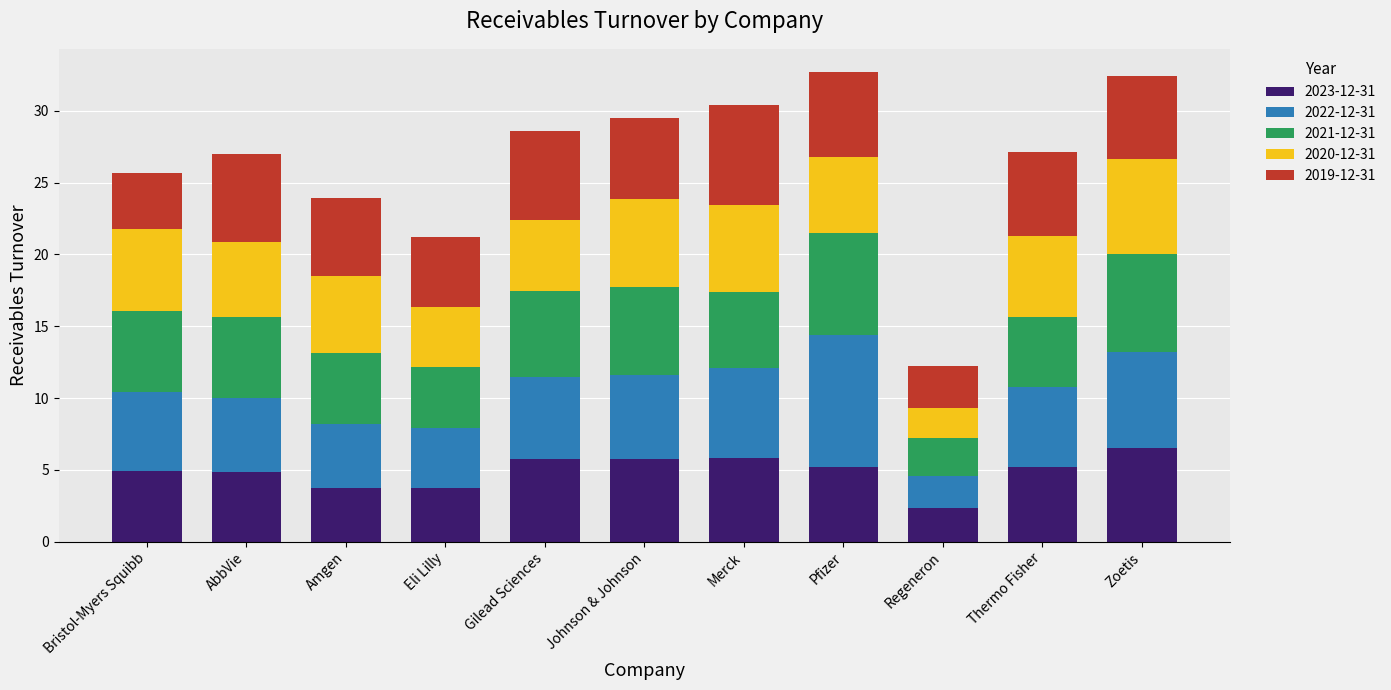

The value of 2023-12-31 at Gilead Sciences is 5.8. True or false?

True